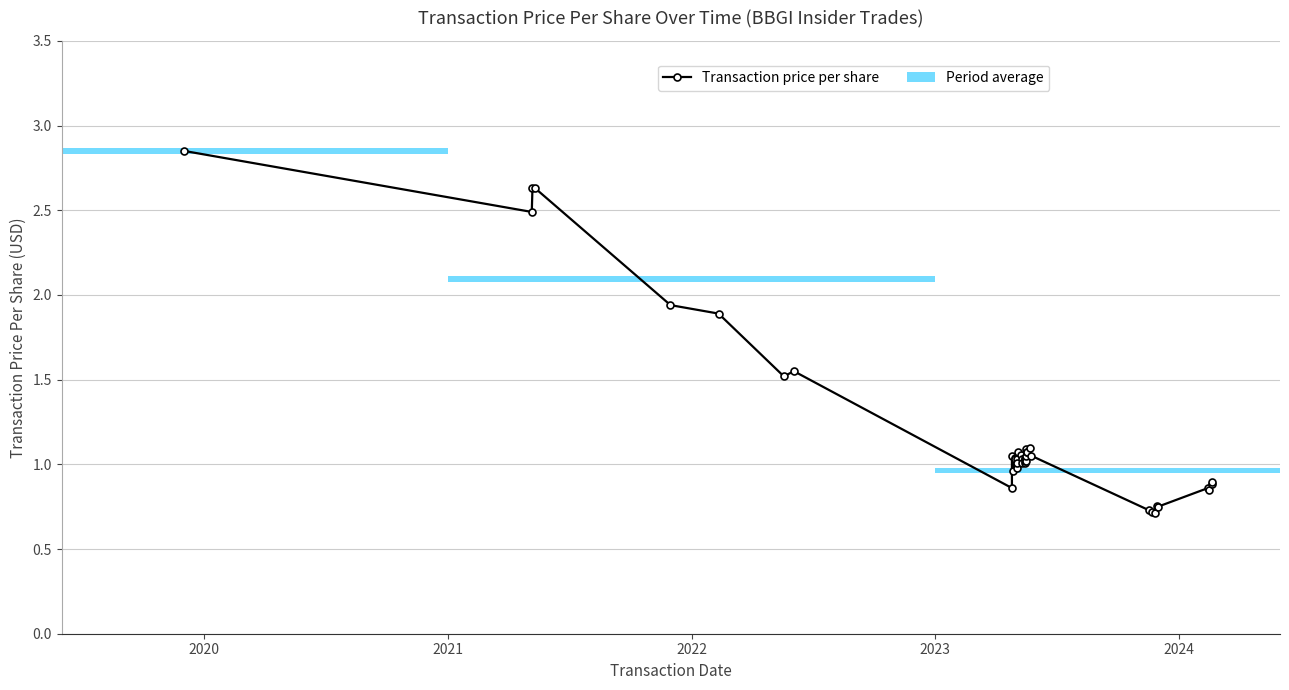

Reading right to left, extract all data points from this chart.

0.9	0.9	0.8	0.9	0.8	0.8	0.7	0.7	0.7	1.1	1.1	1.1	1.1	1.1	1.0	1.1	1.0	1.0	1.0	1.0	1.0	1.0	1.1	1.1	1.0	1.0	1.0	1.0	1.0	1.0	1.1	0.9	1.6	1.5	1.9	1.9	2.6	2.6	2.5	2.9